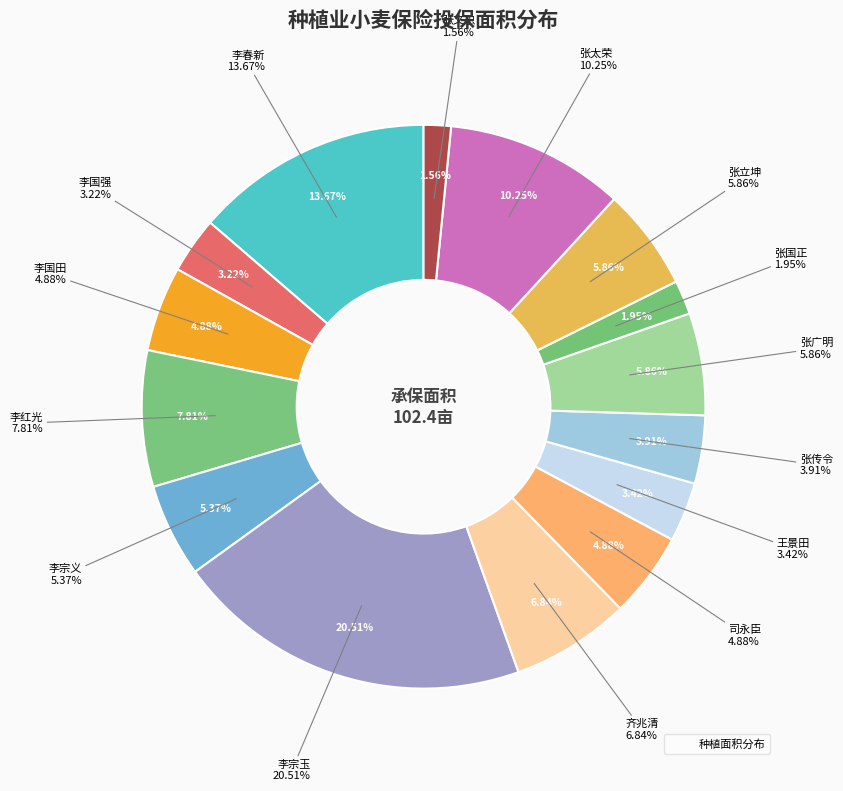

How many segments does this pie chart have?

15